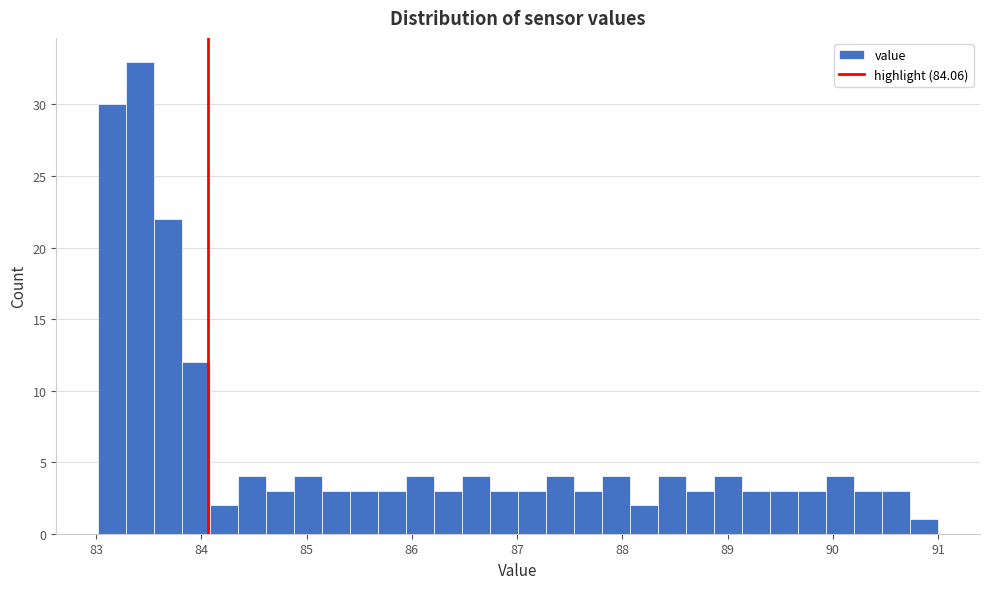

Read against the x-axis, roughly where is the centre of the tallest bar?

83.4